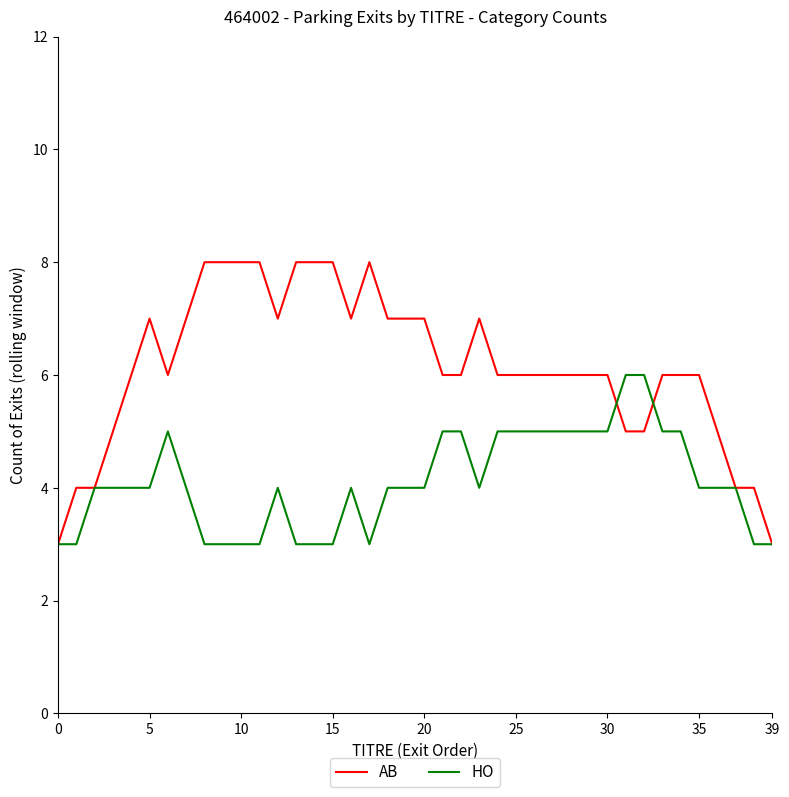

Which series has the widest spread of values?

AB